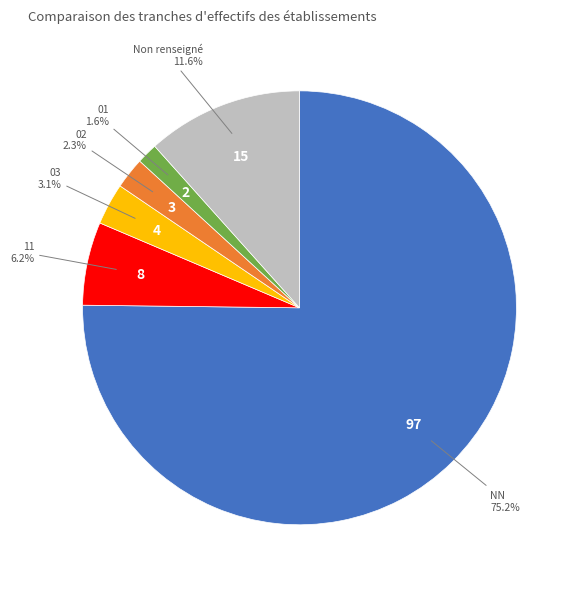

Does any single category account for the majority?

Yes